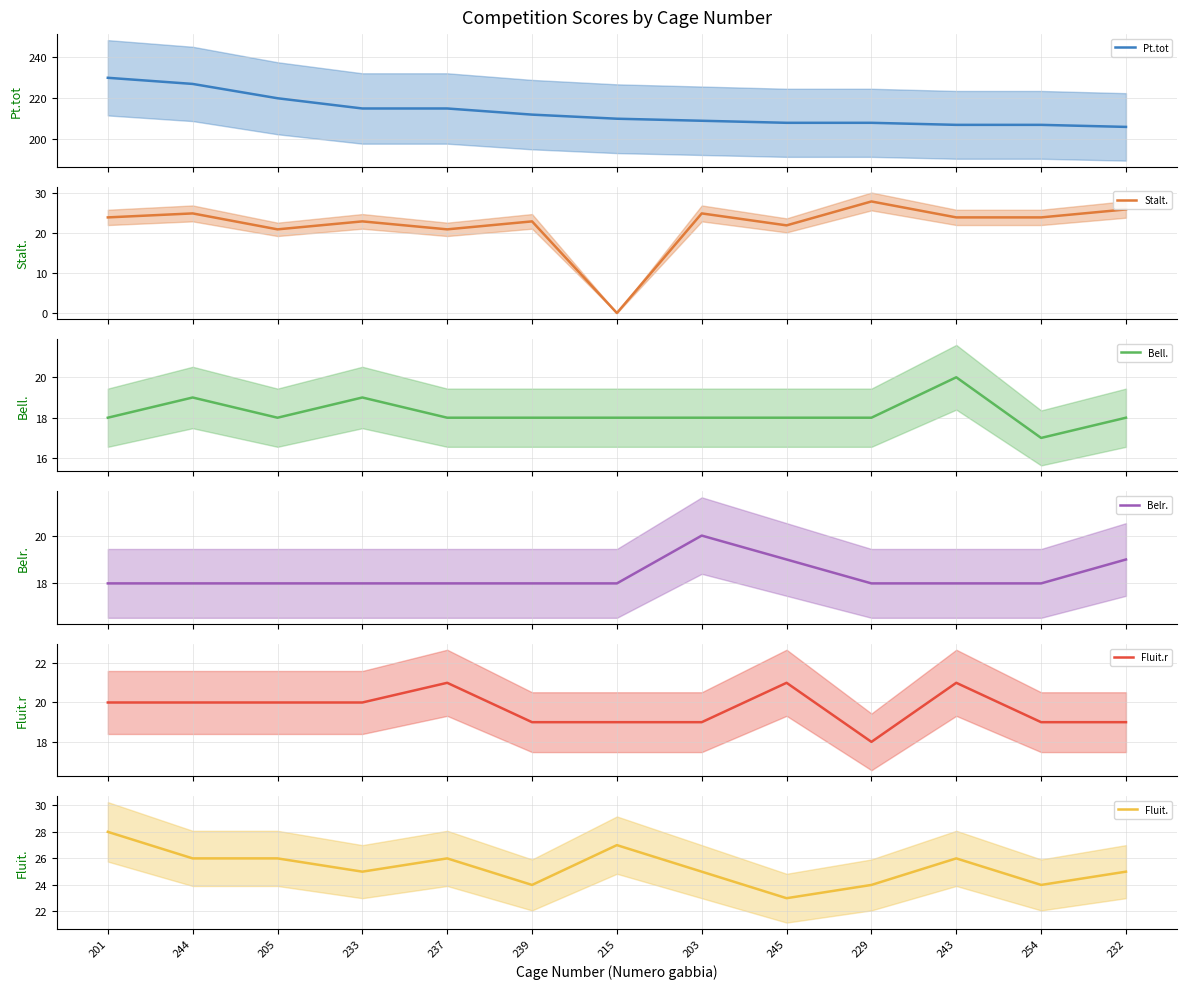

The value of Stalt. at 239 is 6. True or false?

False